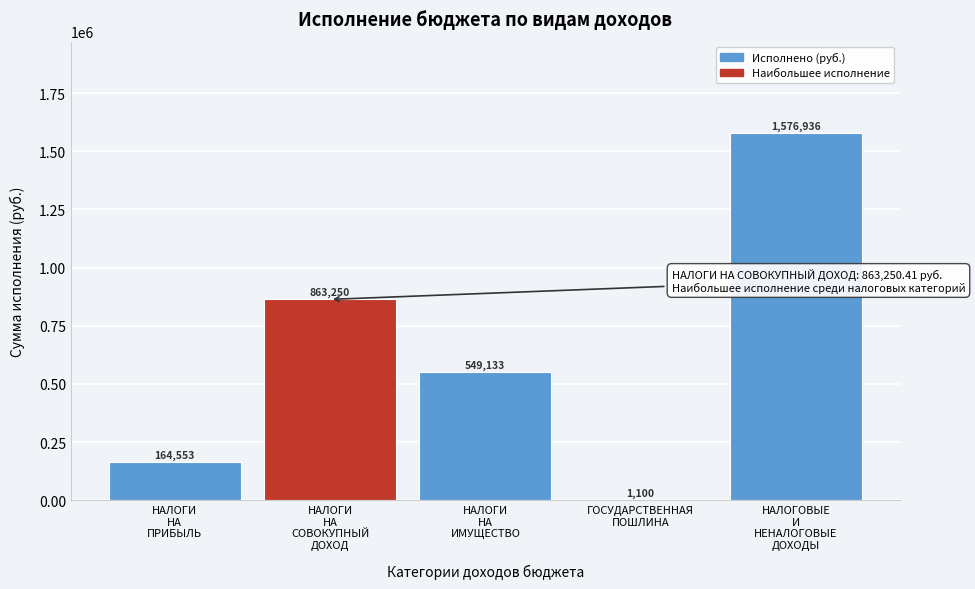

What is the greatest value displayed?

1576936.3